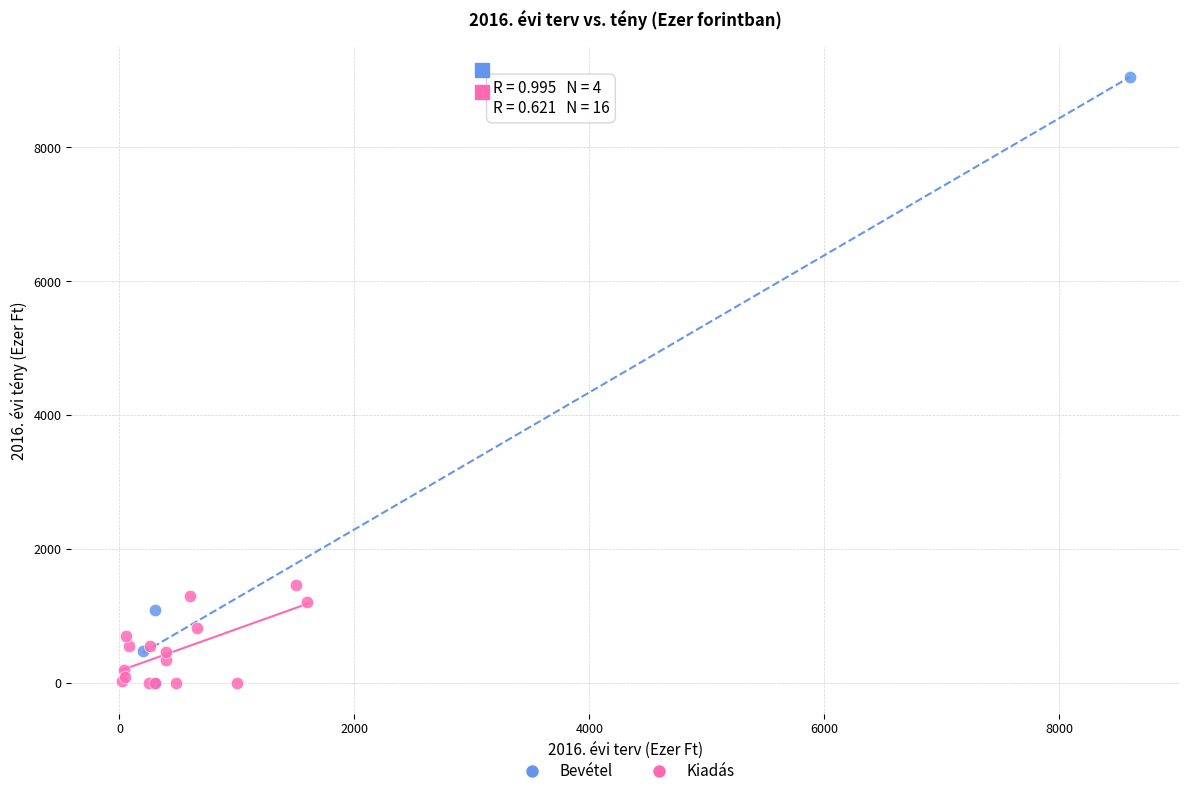

Which series has the largest Y range (max minus min)?

Bevétel